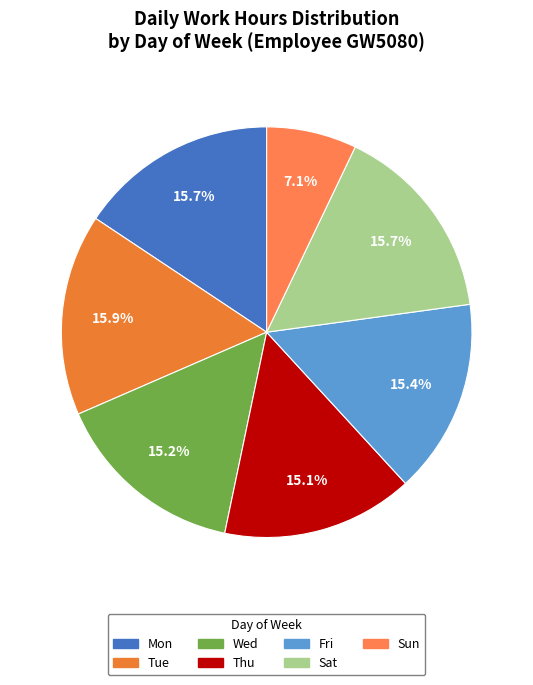

To the nearest percent, what is the average slice percentage?

14%